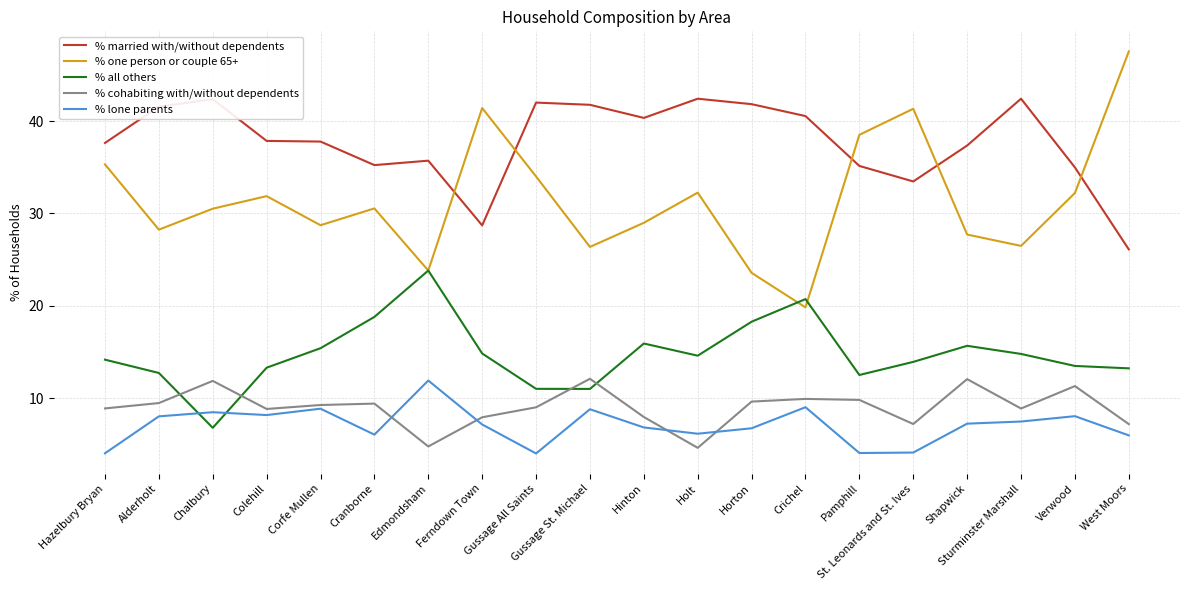

What is the sum of all % one person or couple 65+ values?

629.2